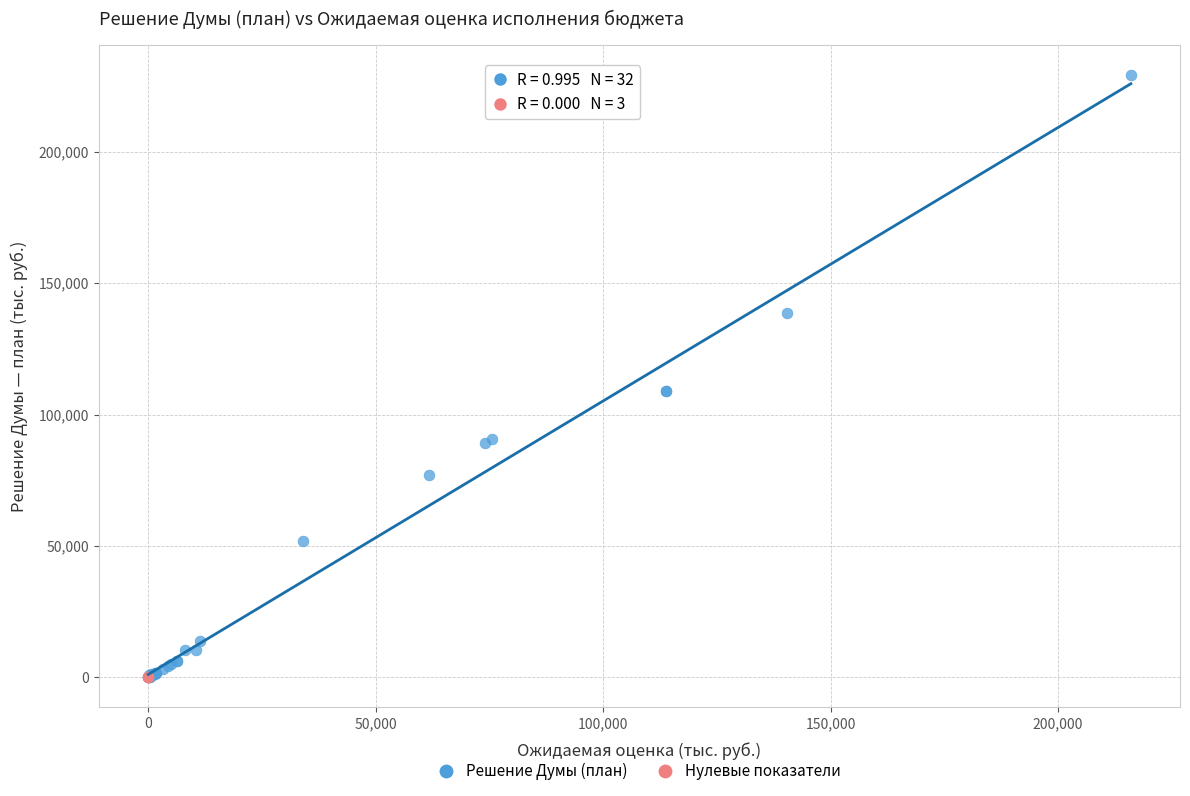

Which series reaches the maximum Y coordinate?

Решение Думы (план)